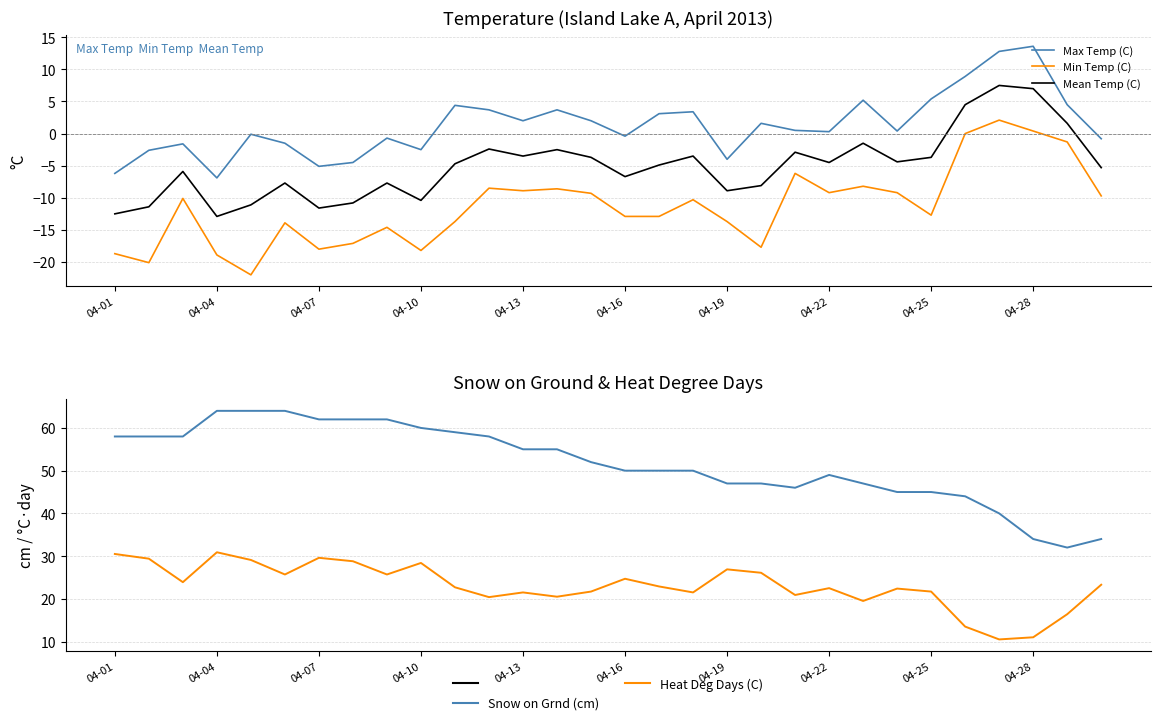

What is the approximate value of Mean Temp (C) at 26?

7.5